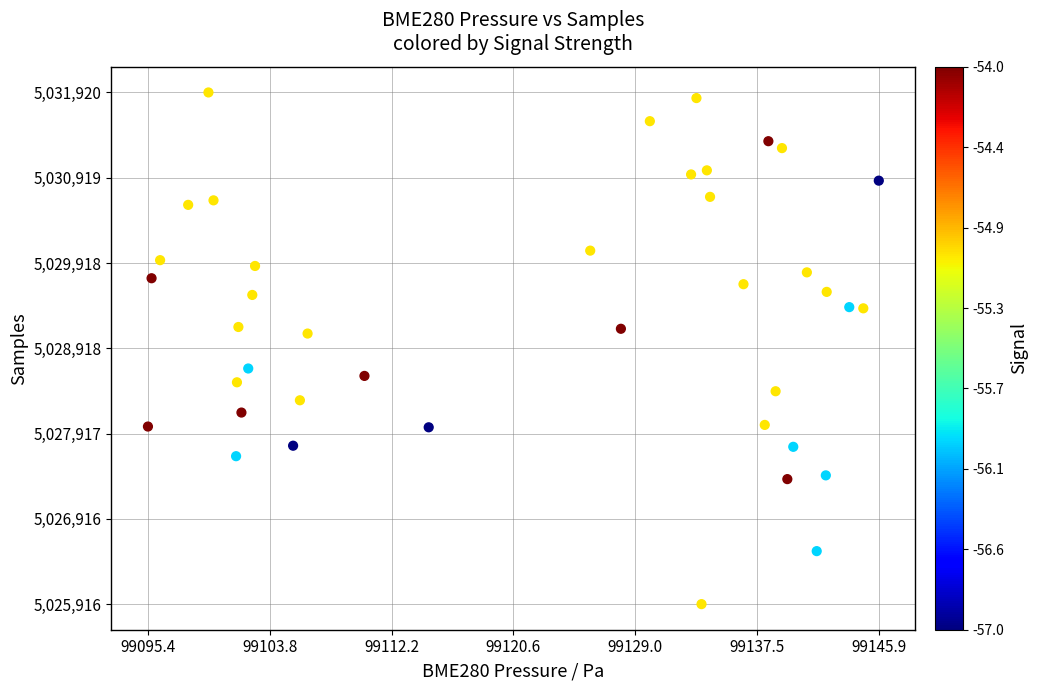

What is the range of Y values (max minus min)?

6004